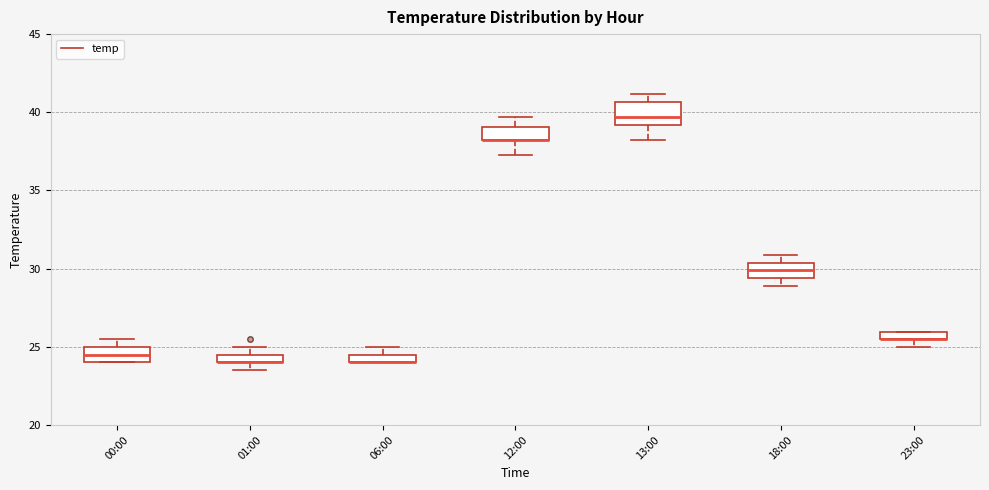

Where does the median line of the box for 00:00 sit on the y-axis? The values are not printed on the chart, so give them approximately, as read against the axis.

24.5